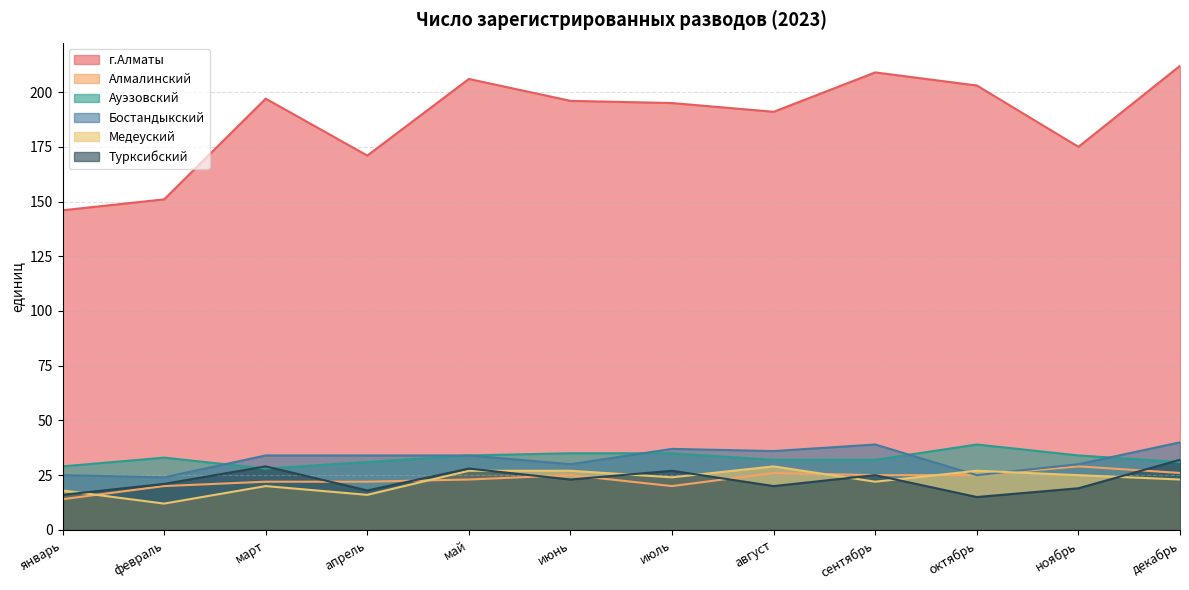

True or false: Ауэзовский and Медеуский intersect in this chart.

False